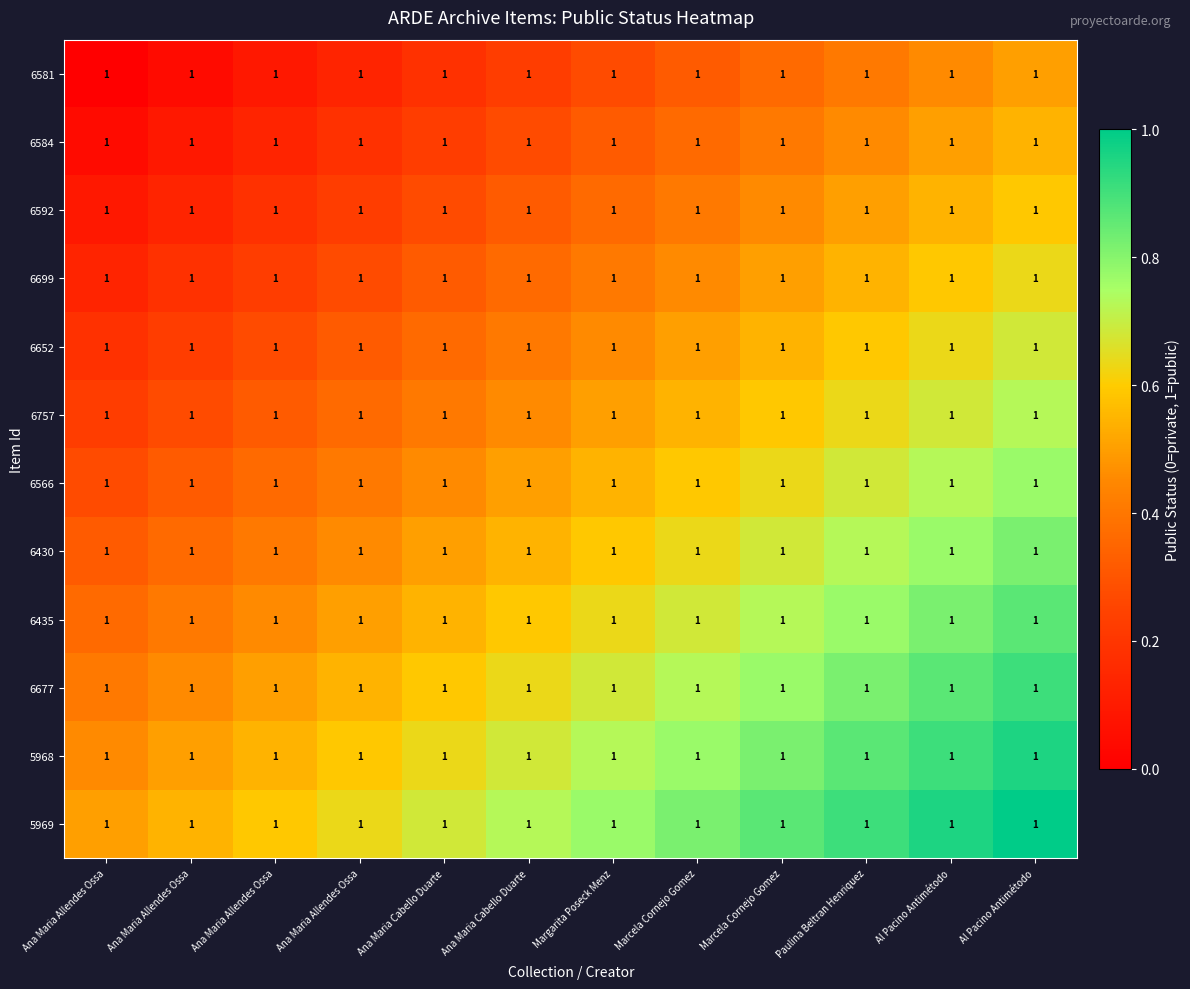

Rank the series at Ana Maria Allendes Ossa from lowest to highest value.

6581, 6584, 6592, 6699, 6652, 6757, 6566, 6430, 6435, 6677, 5968, 5969